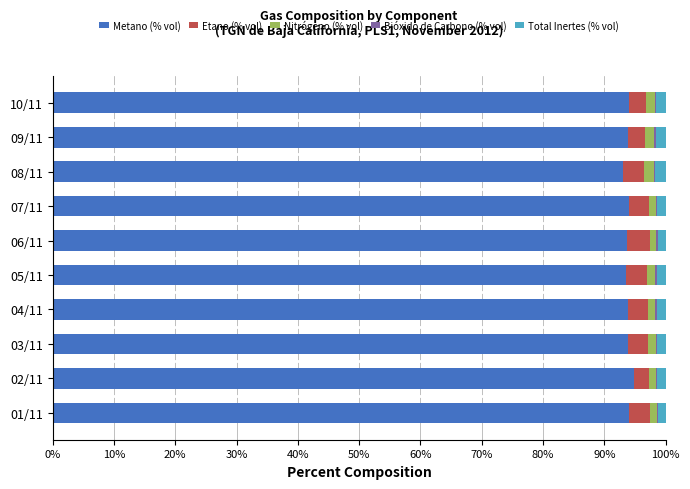

What is the sum of all Metano (% vol) values?

938.4